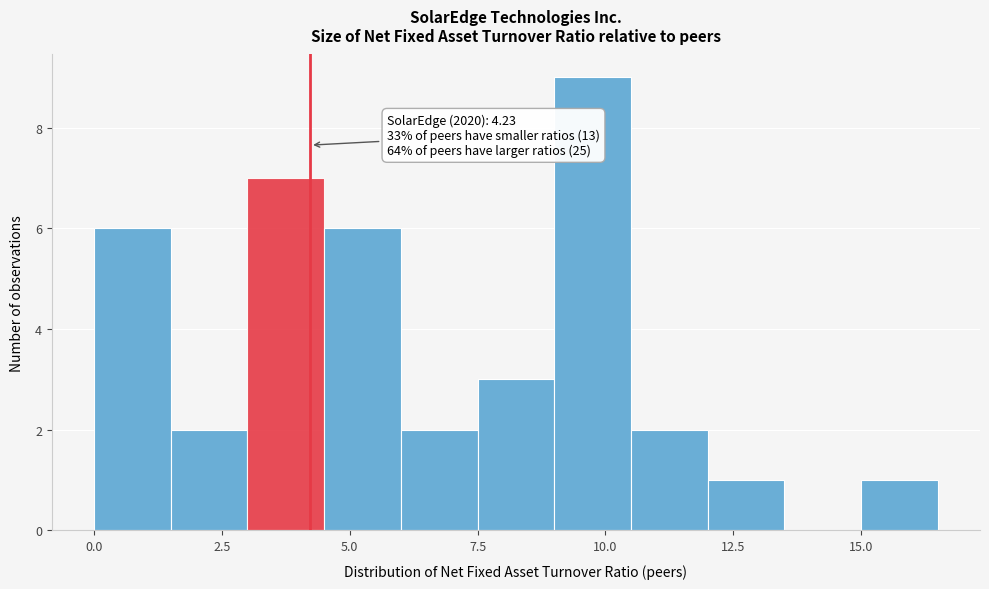

Around what value on the x-axis is the tallest bar? Give the approximate position of its centre, as read against the axis.

10.0